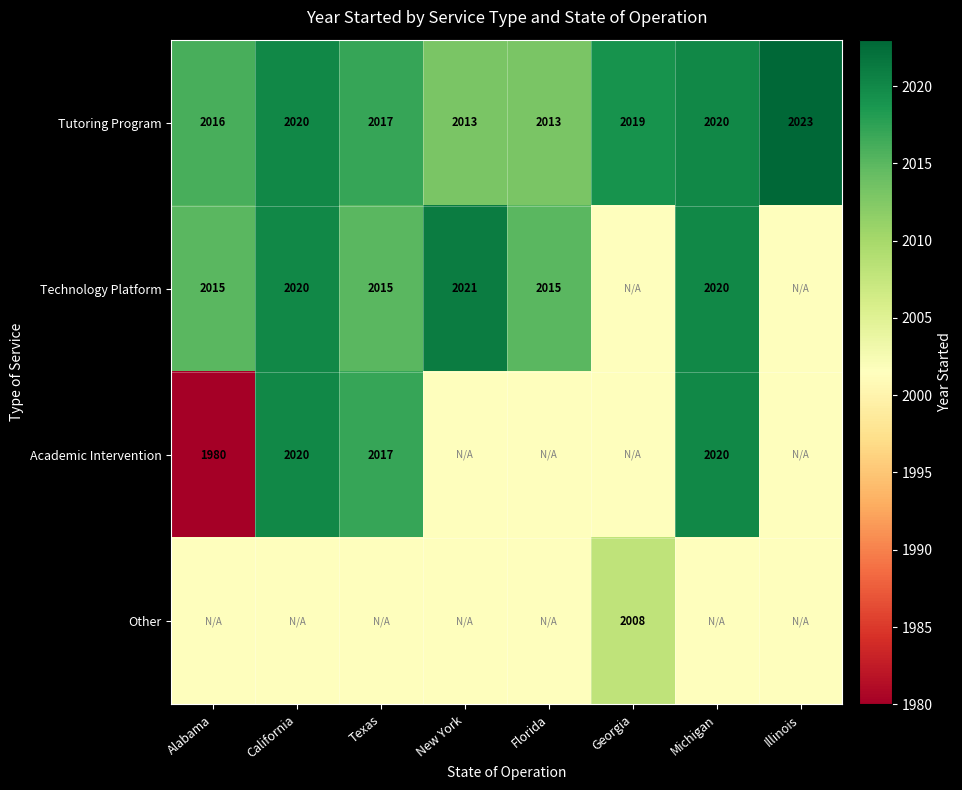

What is the highest value of the Tutoring Program series?

2023.0